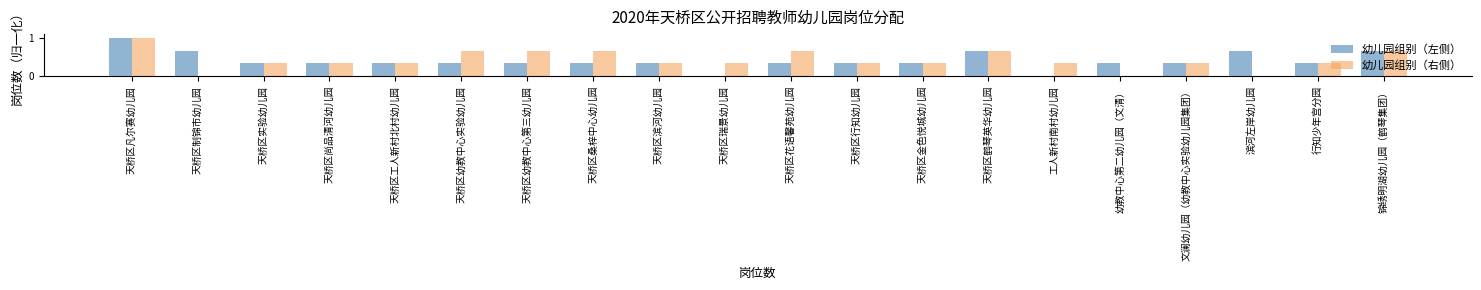

What is the sum of all 幼儿园组别（右侧） values?

8.3